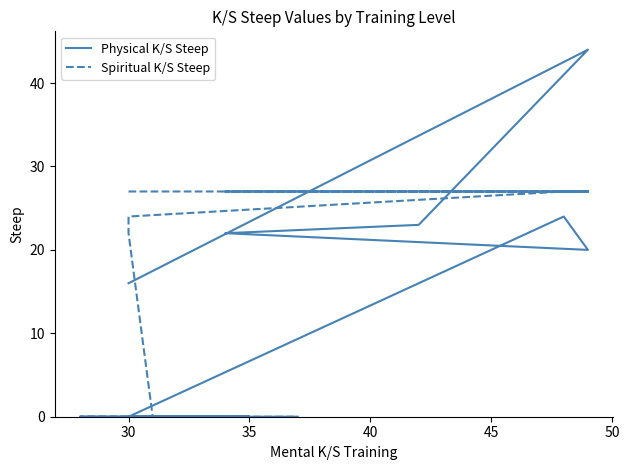

What is the difference between the second highest and minimum values in the Physical K/S Steep series?

24